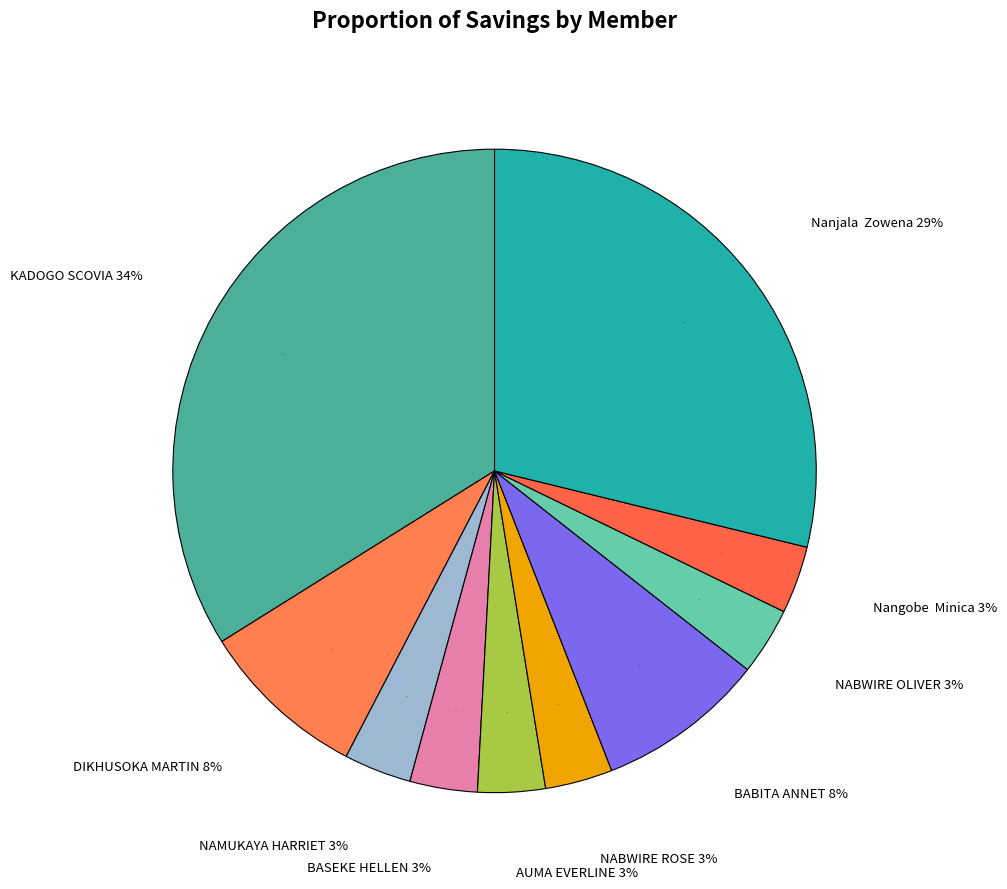

Count the number of slices in the pie.

10